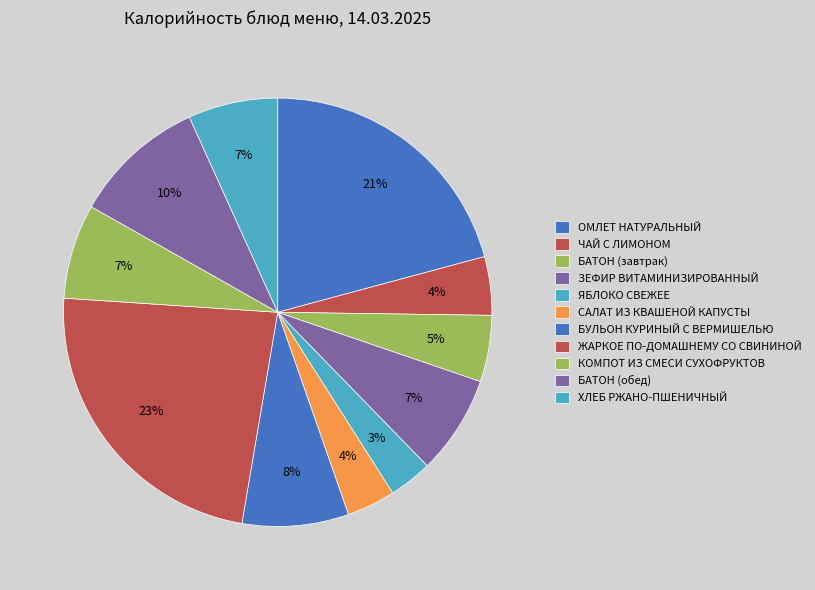

Does КОМПОТ ИЗ СМЕСИ СУХОФРУКТОВ represent more than half of the total?

No